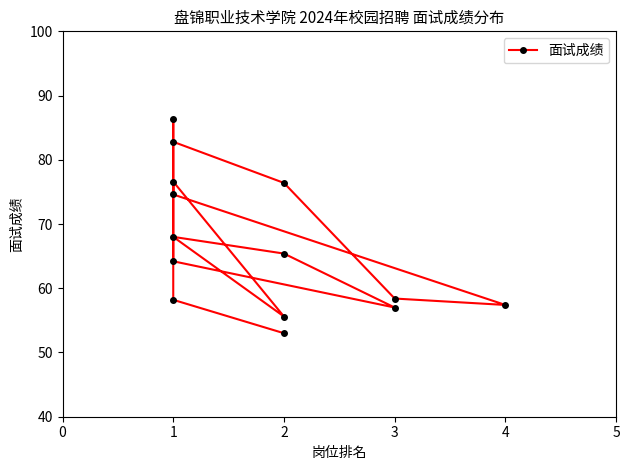

Rank the categories by value from highest to lowest.

11, 0, 5, 1, 4, 7, 8, 10, 2, 12, 3, 9, 6, 13